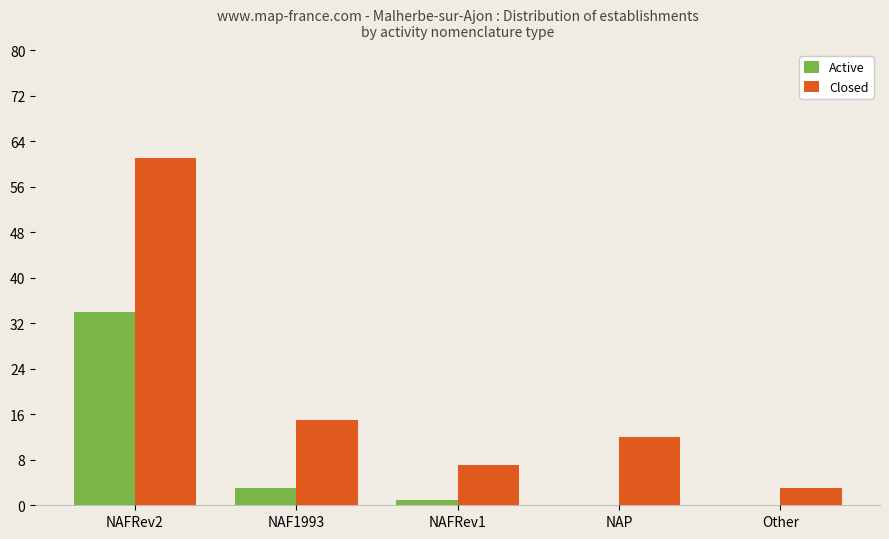

At which category does the chart reach its peak across all series?

NAFRev2